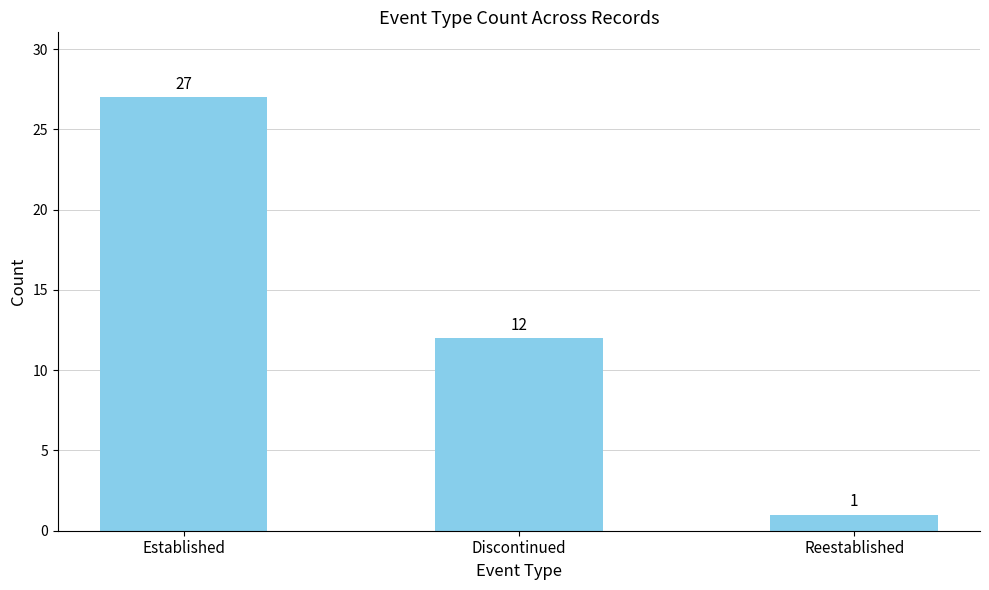

What is the change in value from Established to Reestablished?

-26